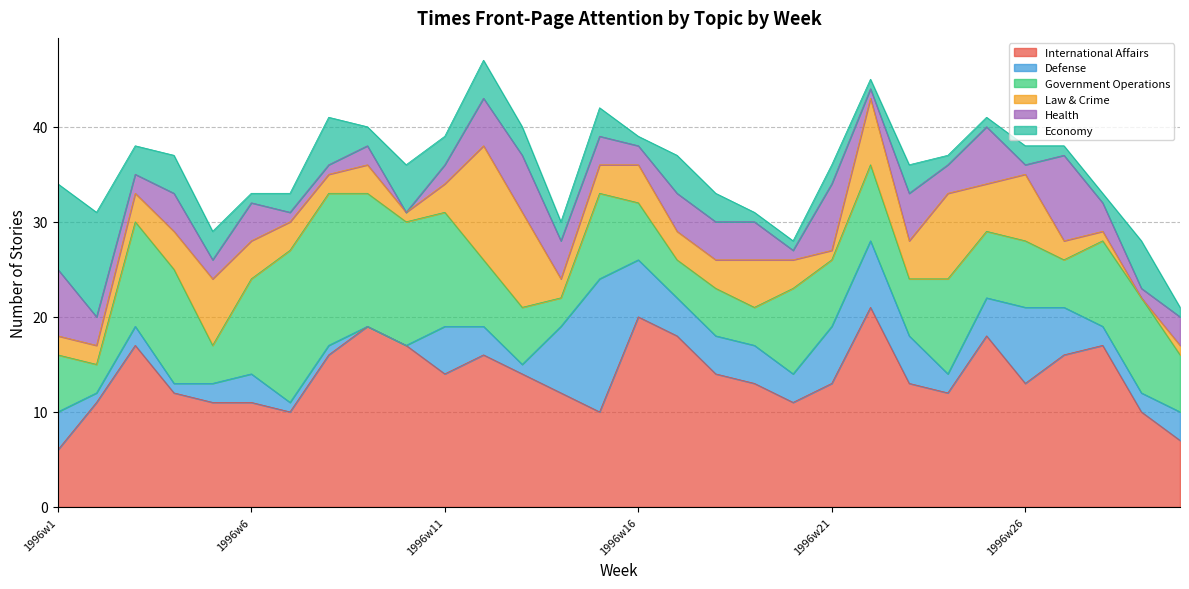

What is the value of the Health point at the 15th from the left?

3